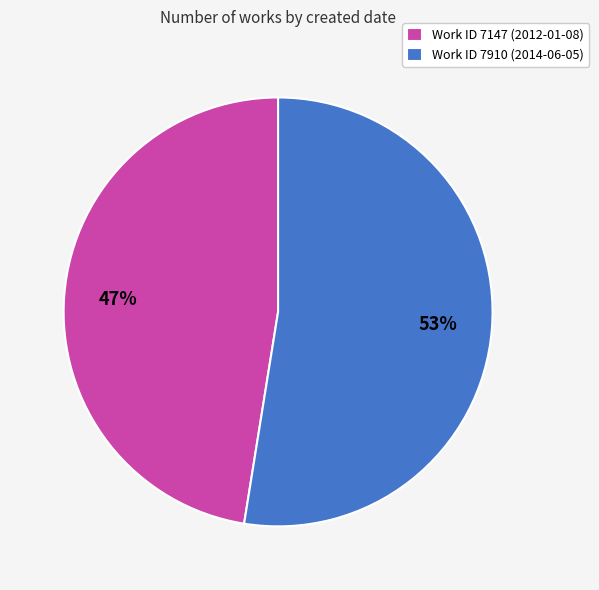

To the nearest percent, what is the combined percentage of Work ID 7147 (2012-01-08) and Work ID 7910 (2014-06-05)?

100%